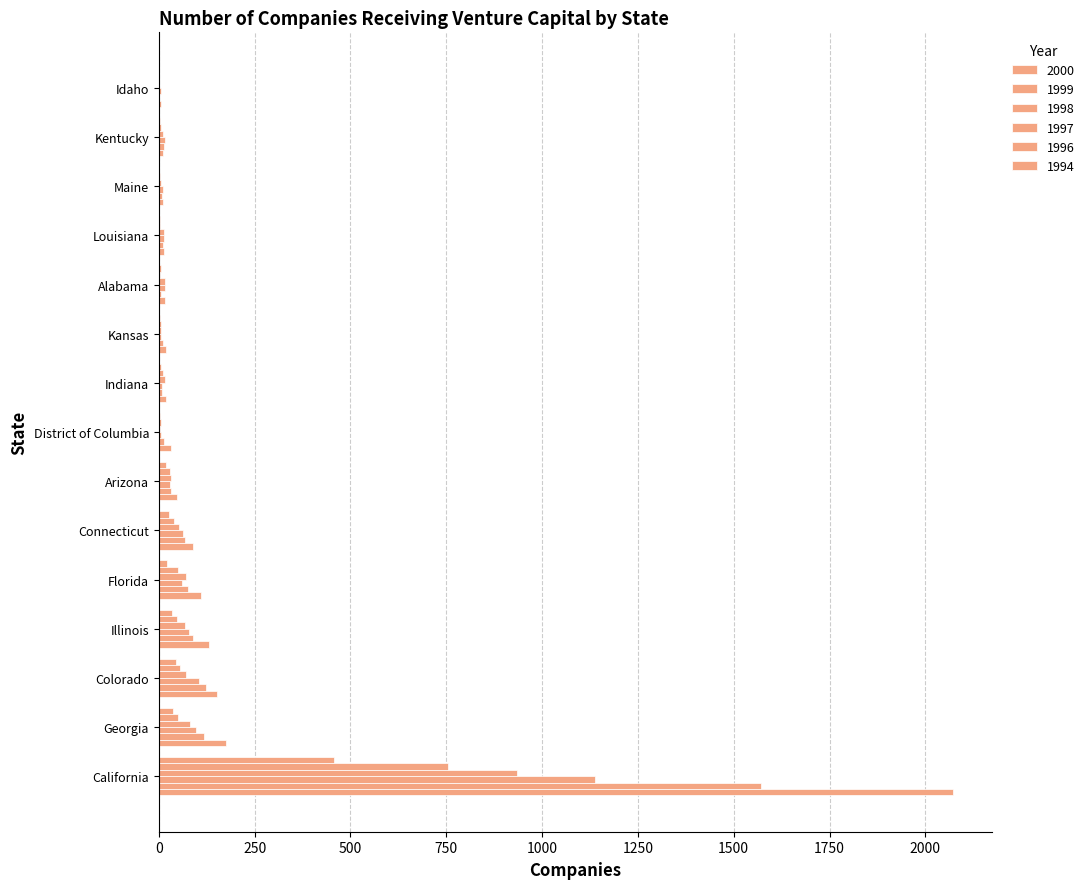

How many series are shown in this chart?

6